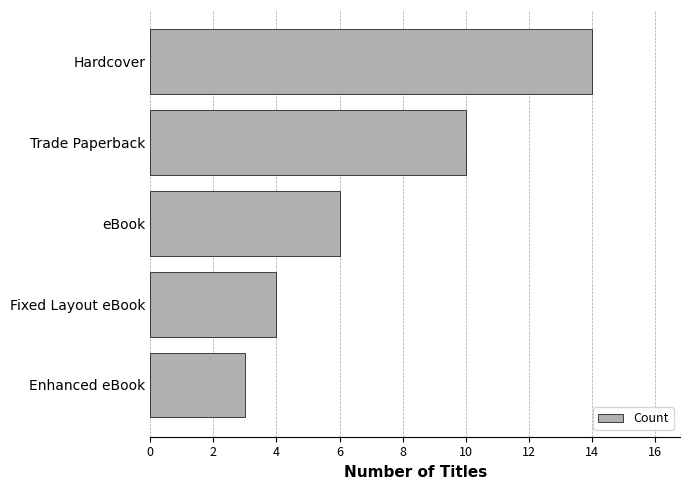

True or false: the data shows 14 at Hardcover.

True